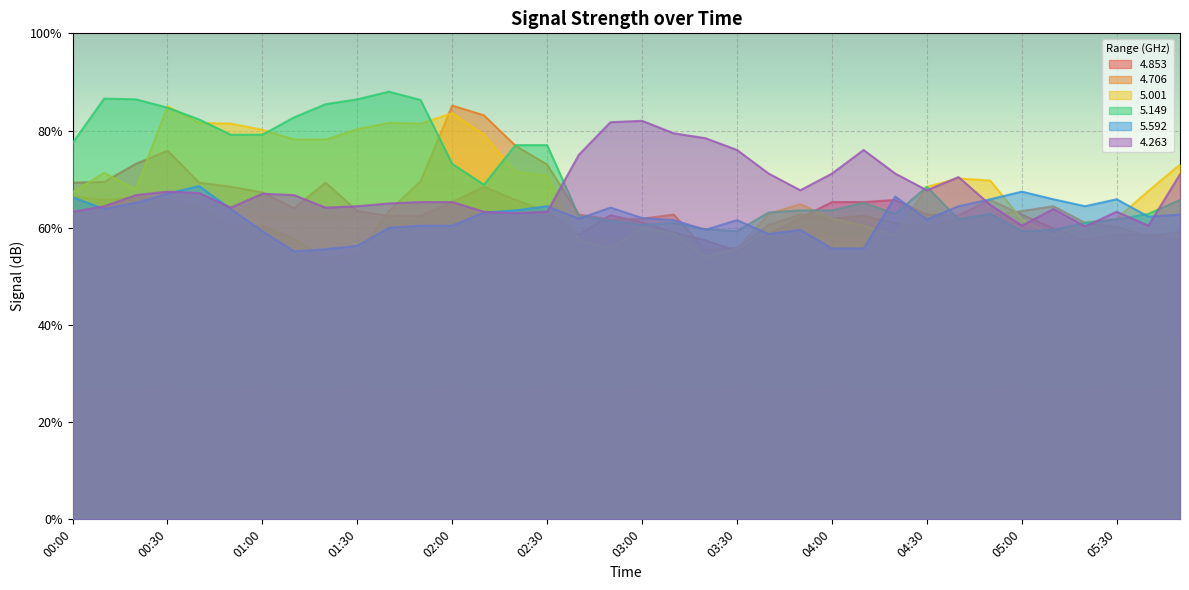

Does the chart display data point markers on the line(s)?

No